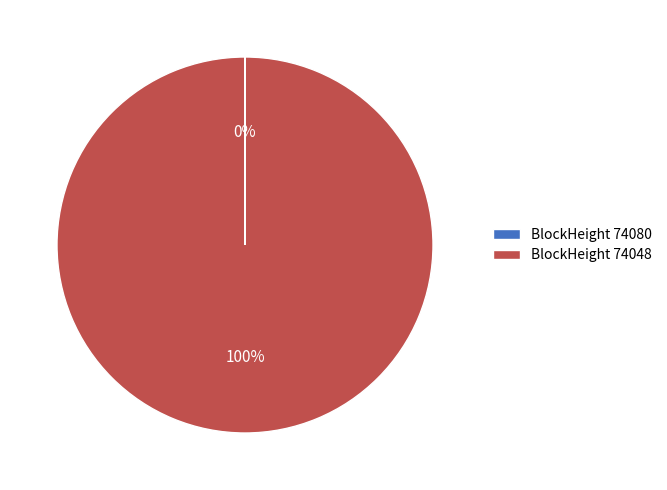

Is there any slice that represents more than half of the pie?

Yes